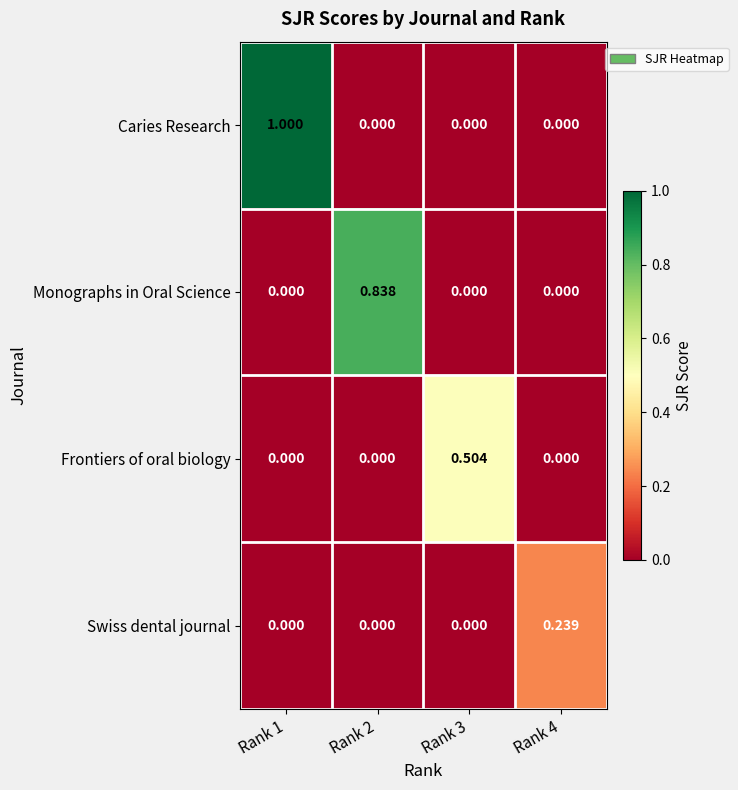

Which series has the largest total across all categories?

Caries Research